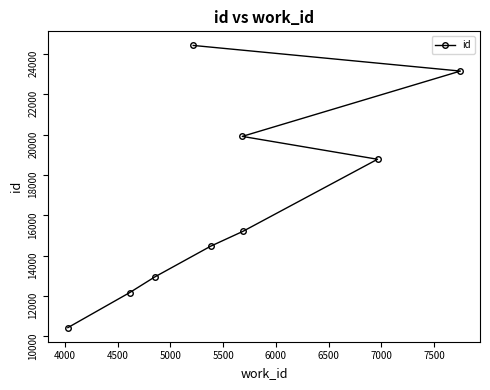

What is the value of the 5th point from the left?

14466